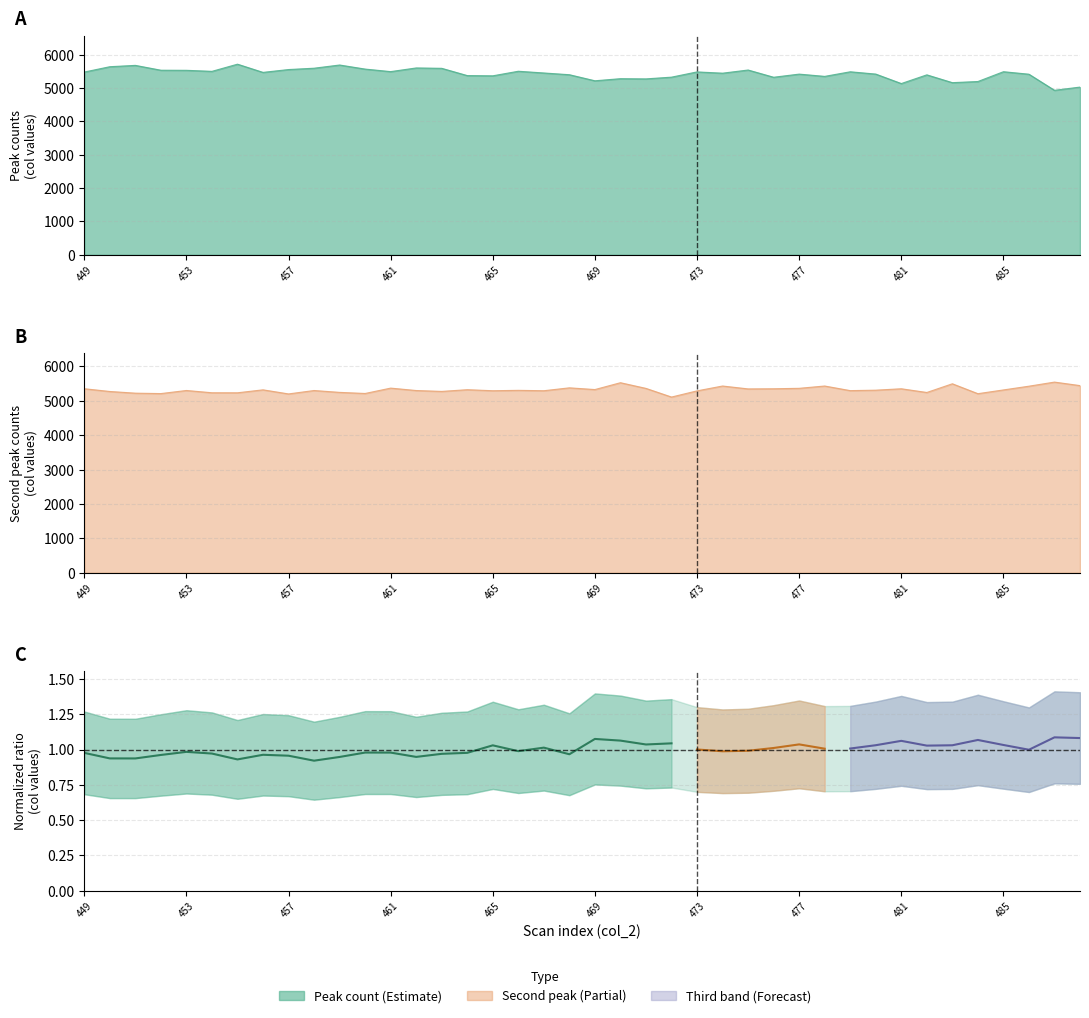

At how many categories does at least one series exceed 5017?

40